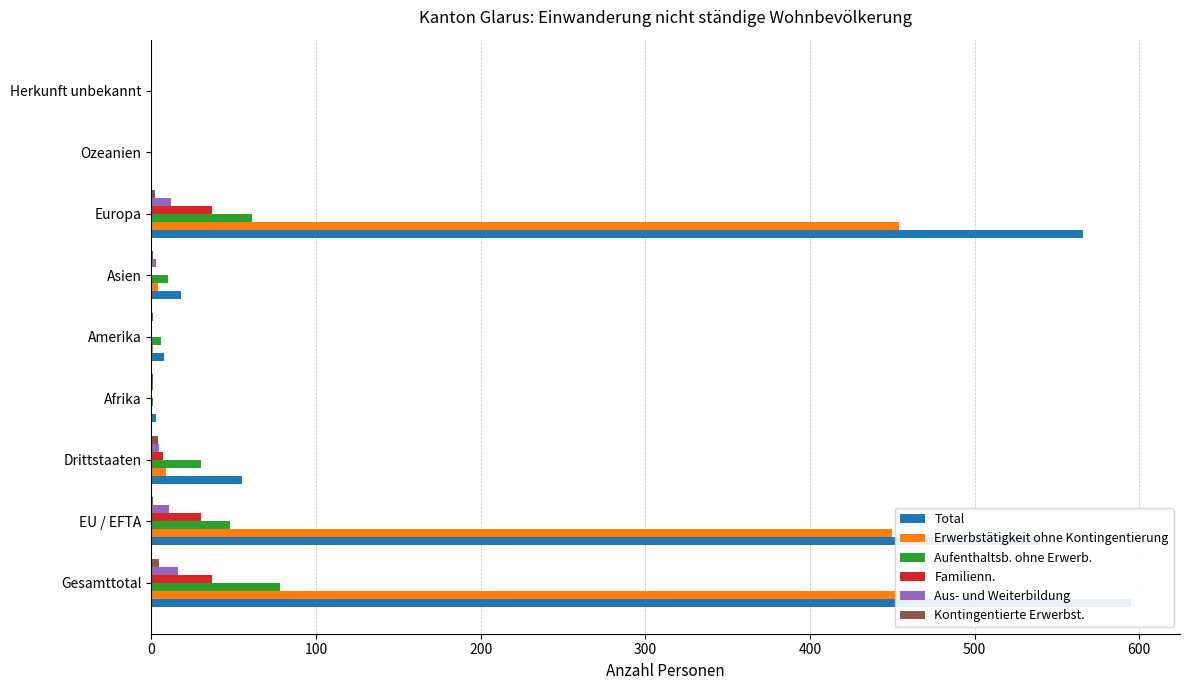

What value does the Erwerbstätigkeit ohne Kontingentierung series have at 100?

450